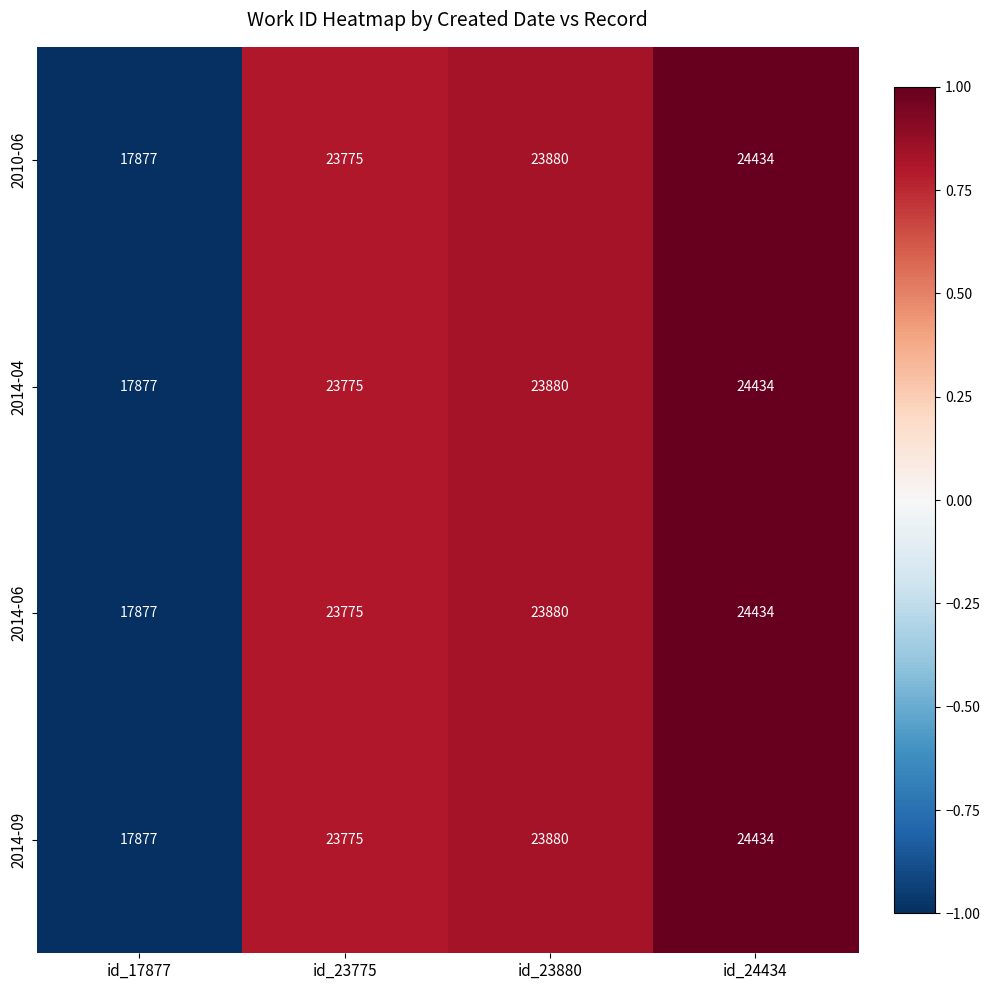

Count the number of categories in the chart.

4